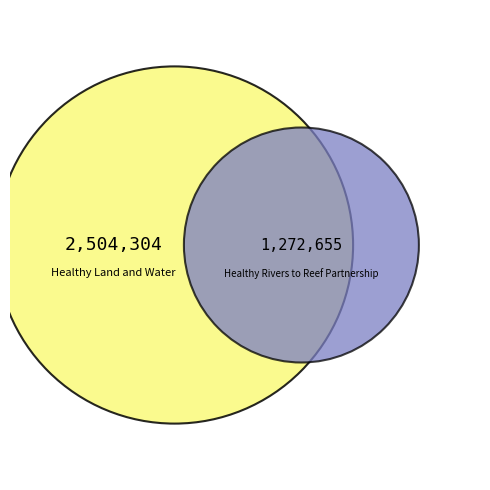

True or false: Healthy Rivers to Reef Partnership accounts for 42% of the total.

False